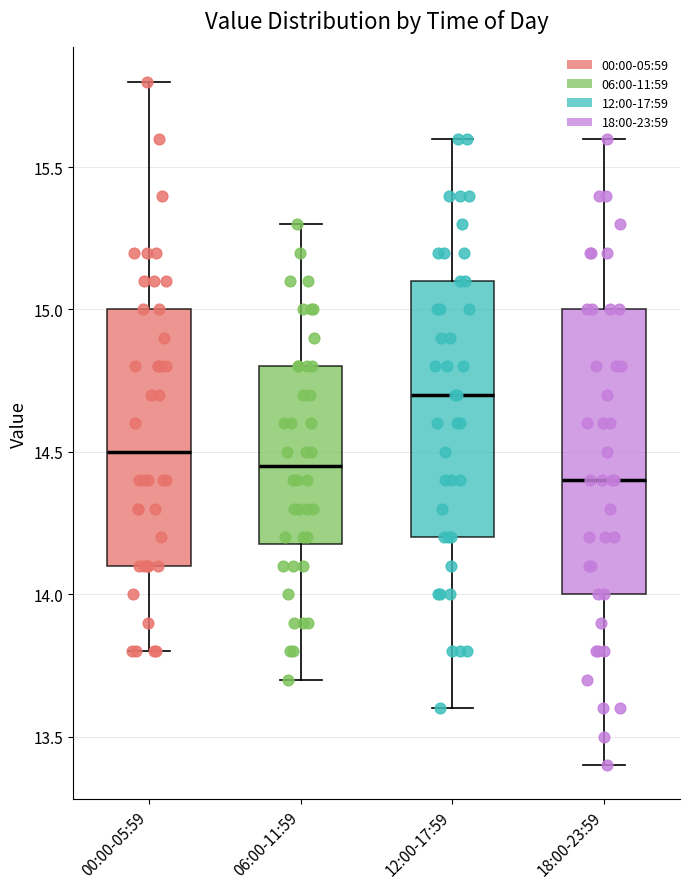

Reading left to right, read every box against the y-axis: the position of its median line, the range the box covers, and the ends of its whiskers. The values are not printed on the chart, so give them approximately, as read against the axis.

00:00-05:59: median 14.50, box 14.10 to 15.00, whiskers 13.80 to 15.80
06:00-11:59: median 14.45, box 14.20 to 14.80, whiskers 13.70 to 15.30
12:00-17:59: median 14.70, box 14.20 to 15.10, whiskers 13.60 to 15.60
18:00-23:59: median 14.40, box 14.00 to 15.00, whiskers 13.40 to 15.60